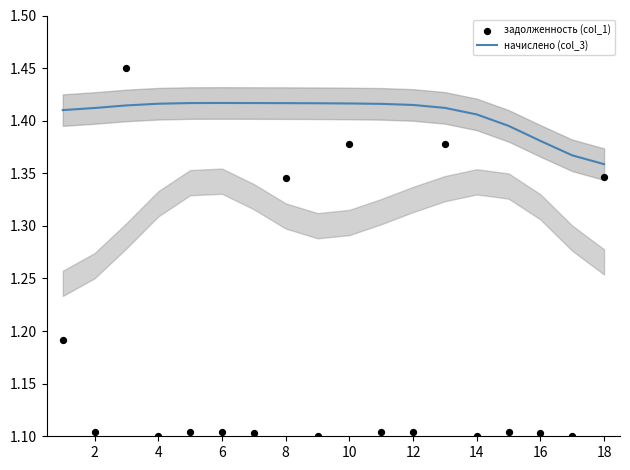

The начислено (col_3) series shows 1.9 at 4. True or false?

False